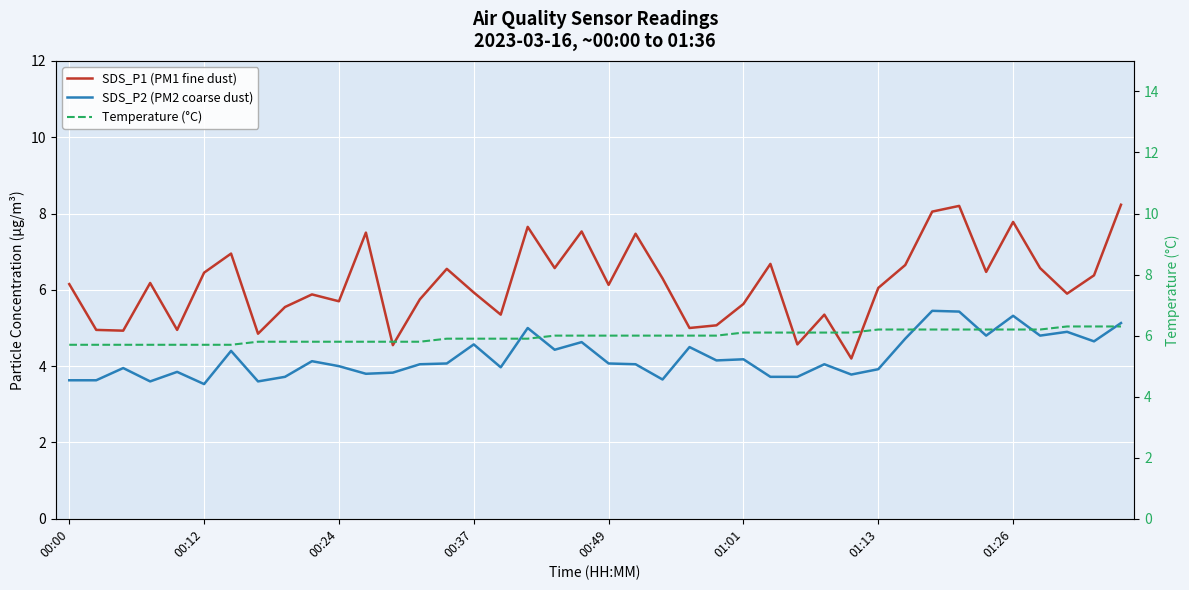

What is the lowest value of the SDS_P1 (PM1 fine dust) series?

4.2